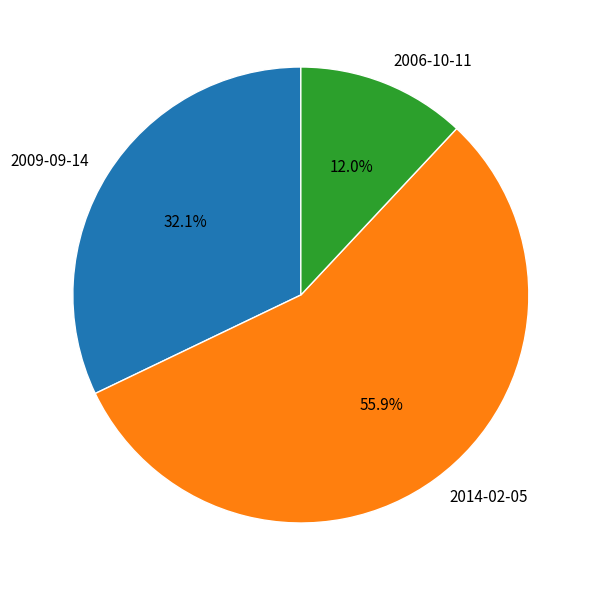

The 2014-02-05 slice represents 56% of the pie. True or false?

True